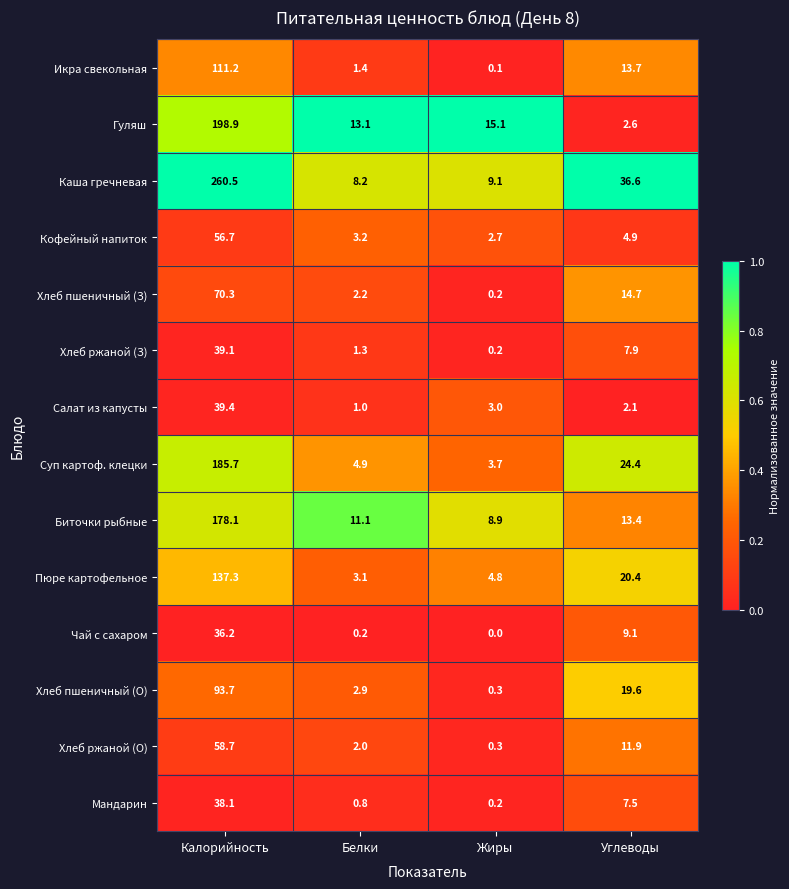

At how many categories does at least one series exceed 0?

4